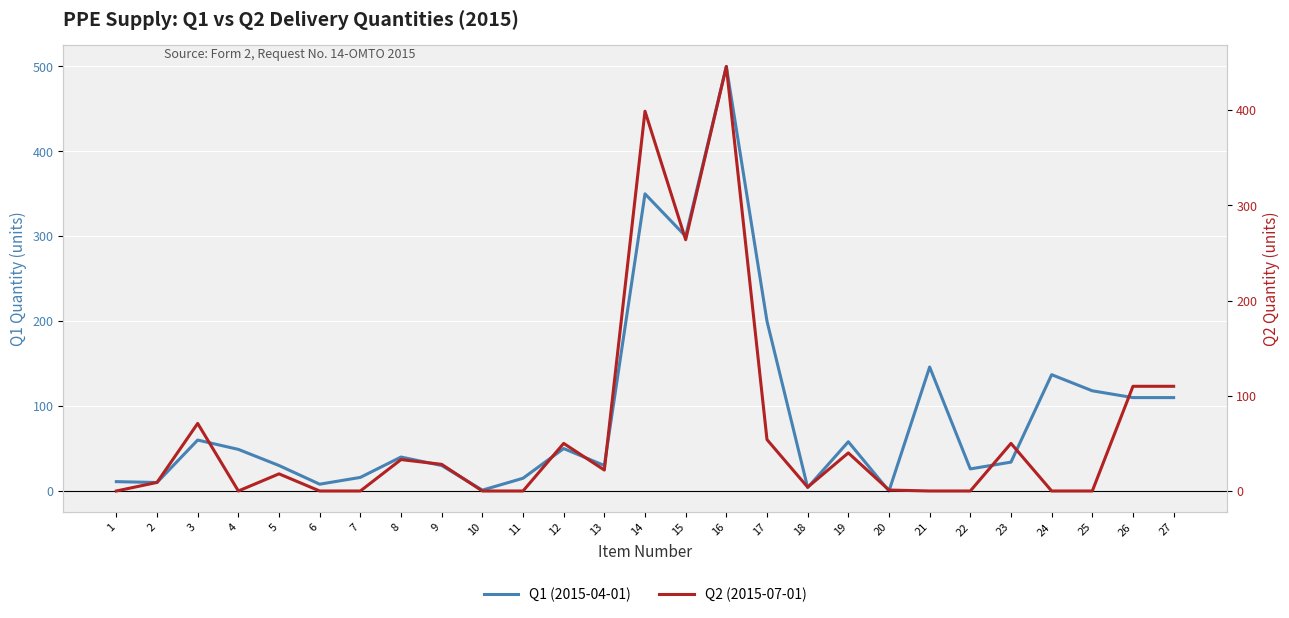

How many times do Q1 (2015-04-01) and Q2 (2015-07-01) cross each other?

8